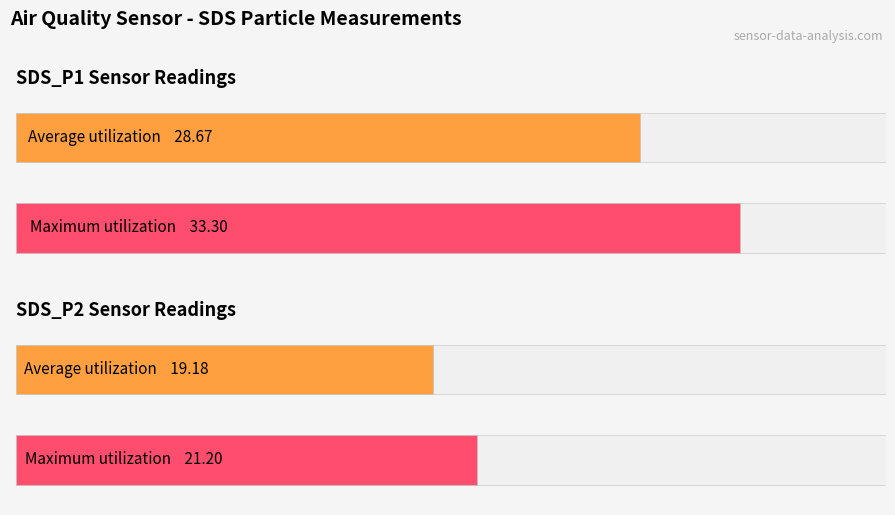

The Maximum utilization series shows 12.9 at SDS_P2. True or false?

False